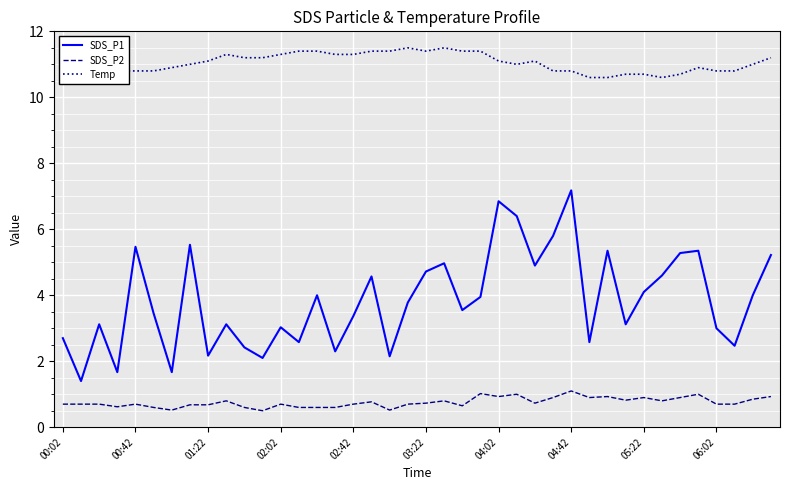

What are all the series names shown in the legend?

SDS_P1, SDS_P2, Temp